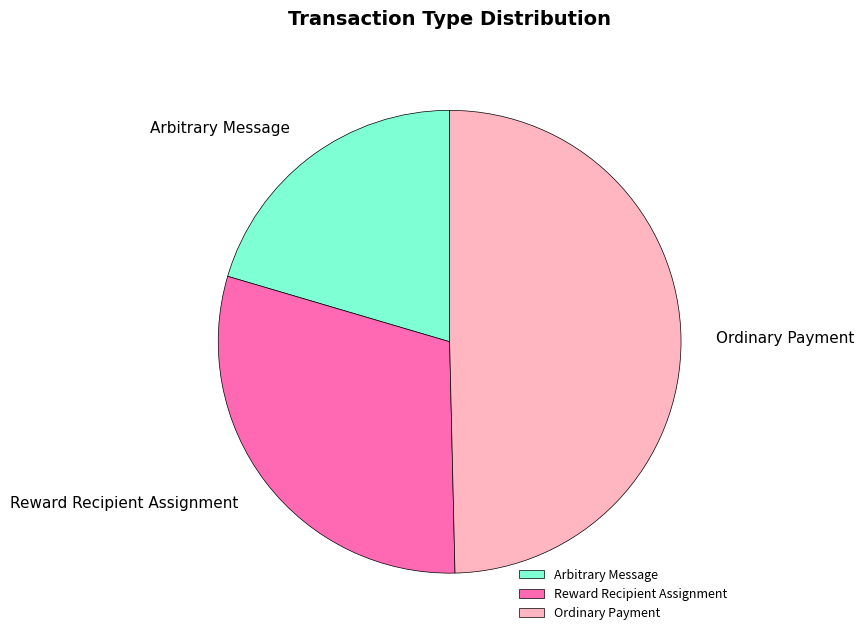

Rank the categories by value from lowest to highest.

Arbitrary Message, Reward Recipient Assignment, Ordinary Payment